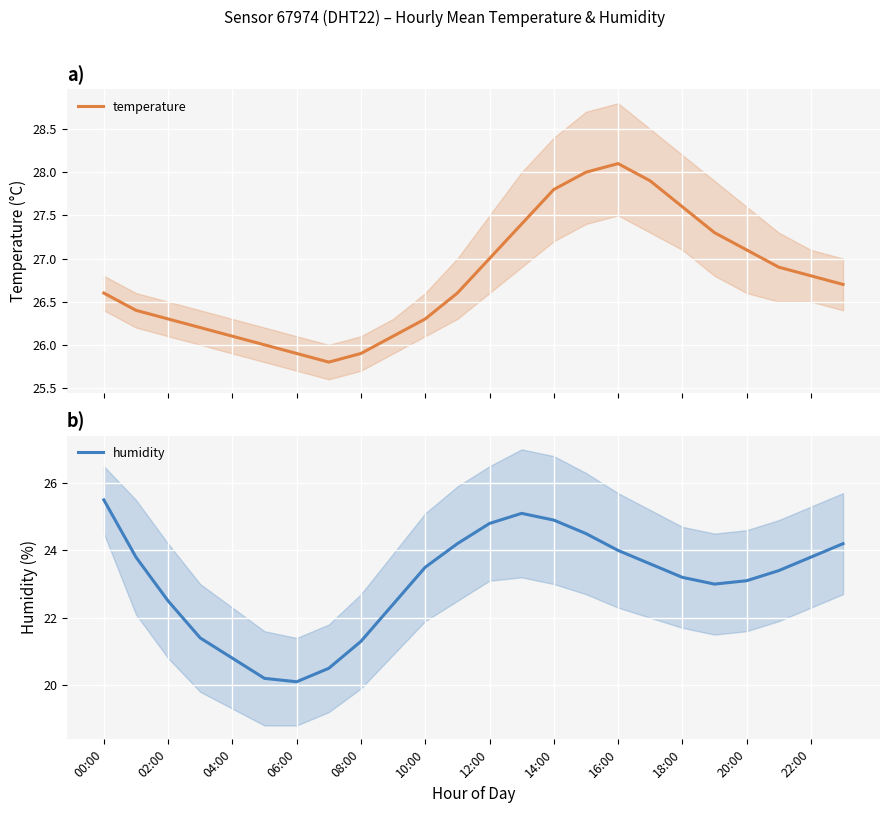

Where does the temperature series first go above 26?

00:00